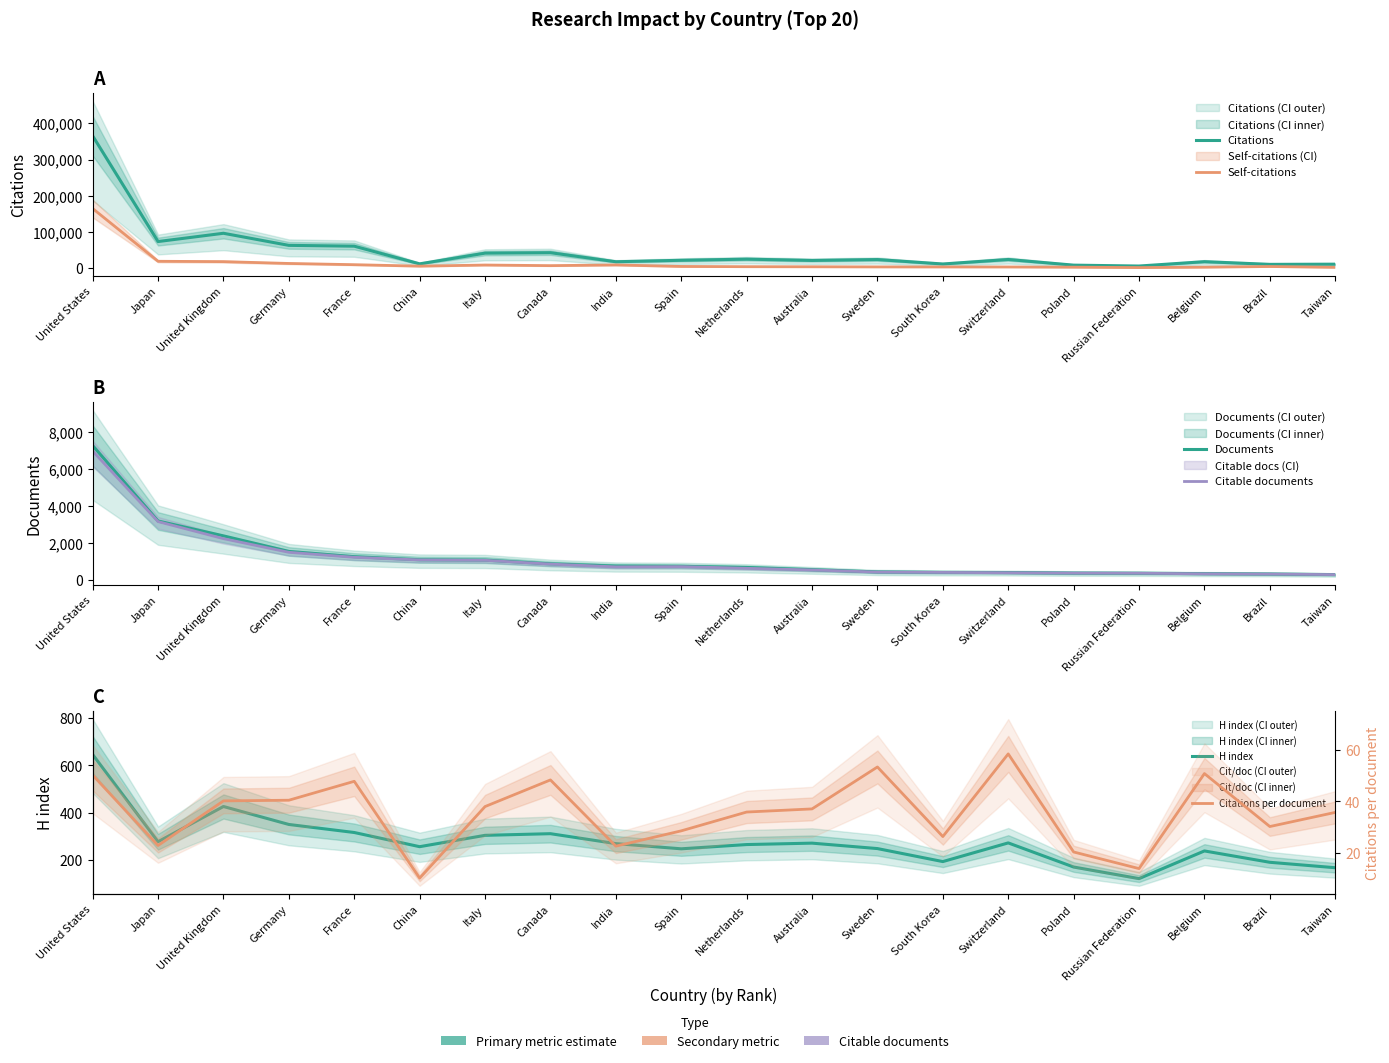

Which series changed the most between United States and Italy?

Citations